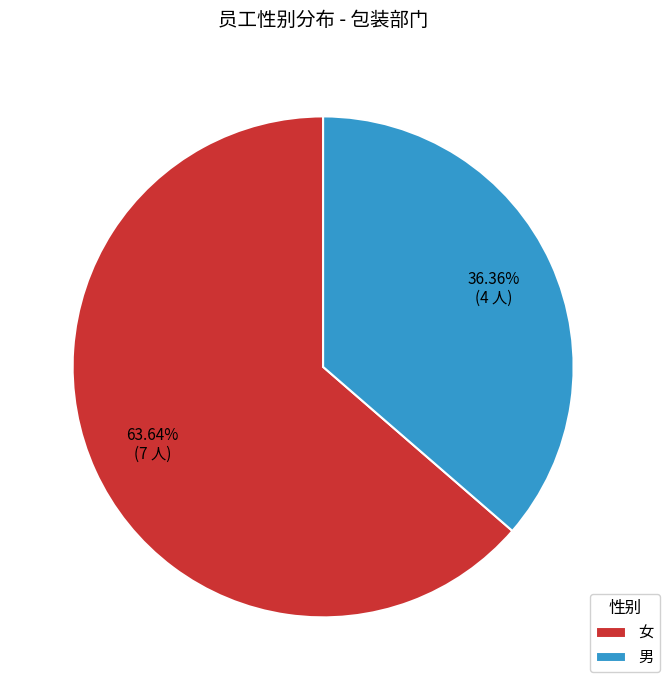

To the nearest percent, what is the average slice percentage?

50%